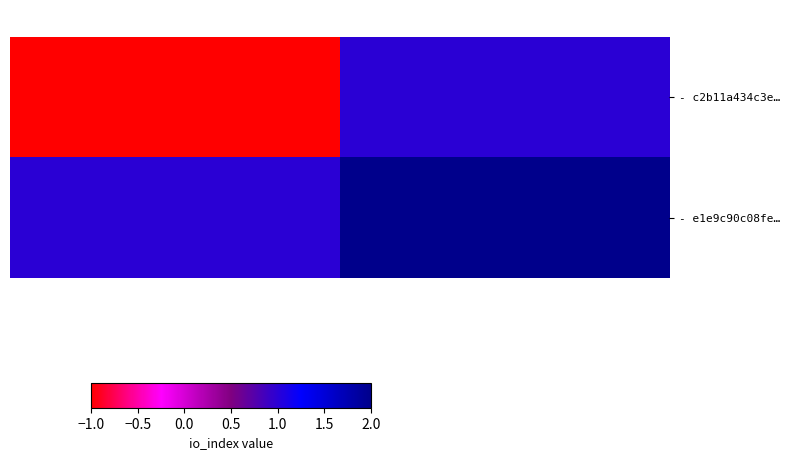

Which series has the largest range (max minus min)?

- c2b11a434c3e…